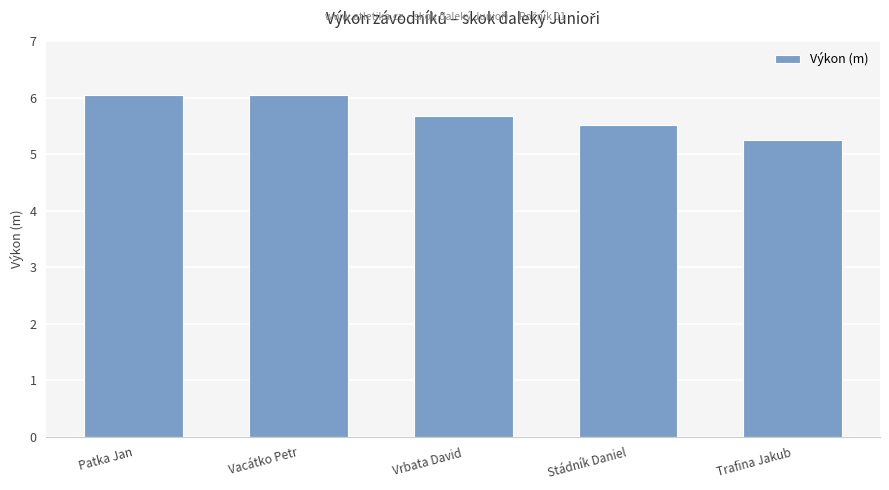

At which label is the value closest to 5?

Trafina Jakub